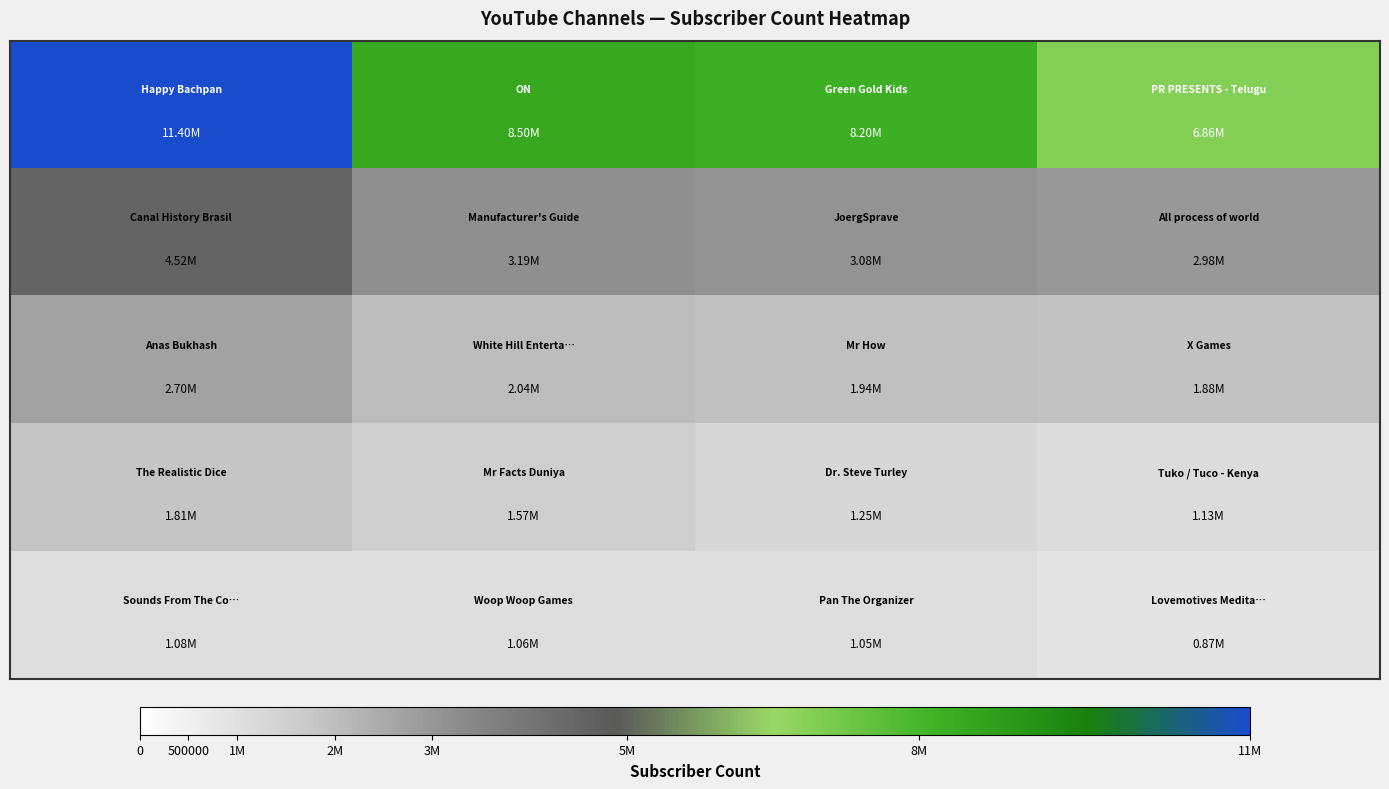

How many data points does each series have?

4